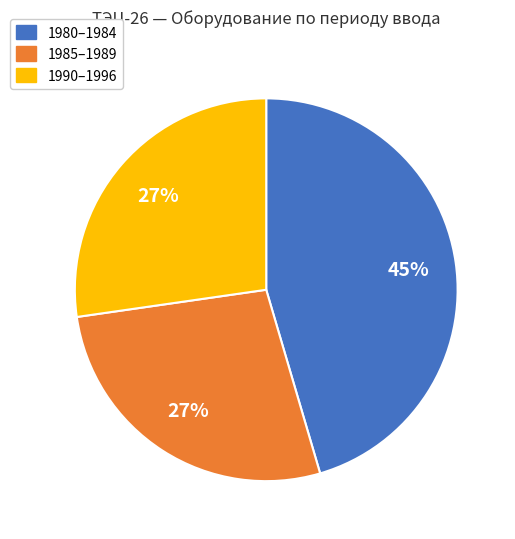

Does any single category account for the majority?

No